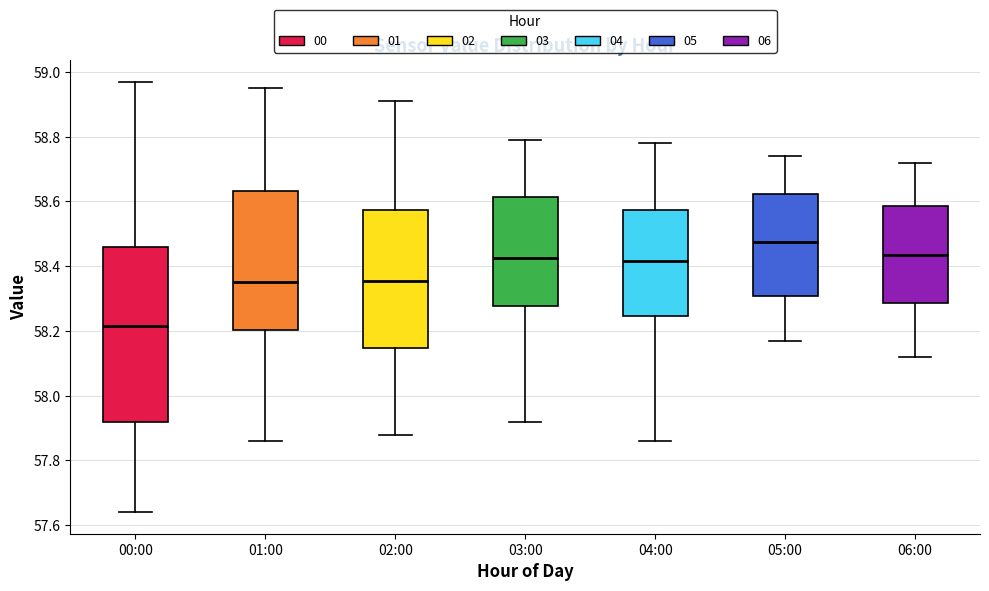

Where does the median line of the box for 03:00 sit on the y-axis? The values are not printed on the chart, so give them approximately, as read against the axis.

58.42